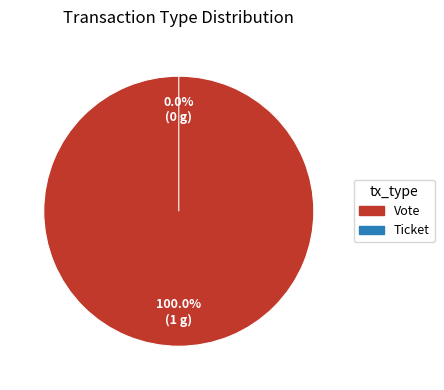

Rank the categories by value from highest to lowest.

Vote, Ticket